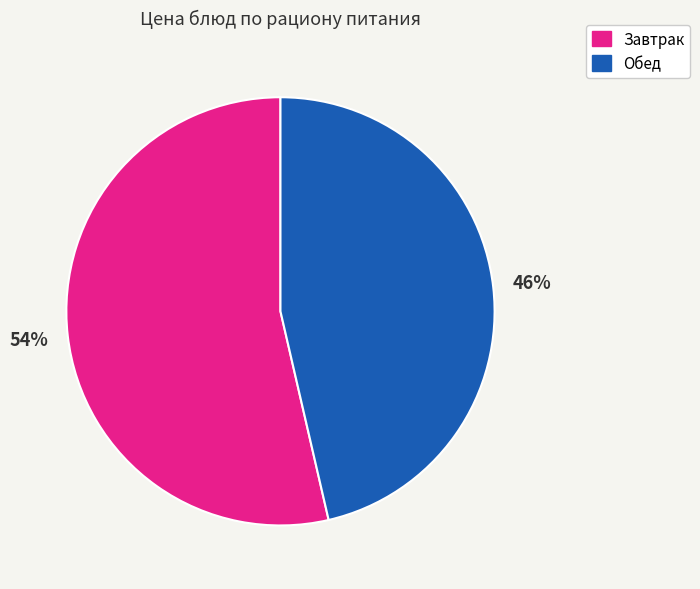

Is there any slice that represents more than half of the pie?

Yes